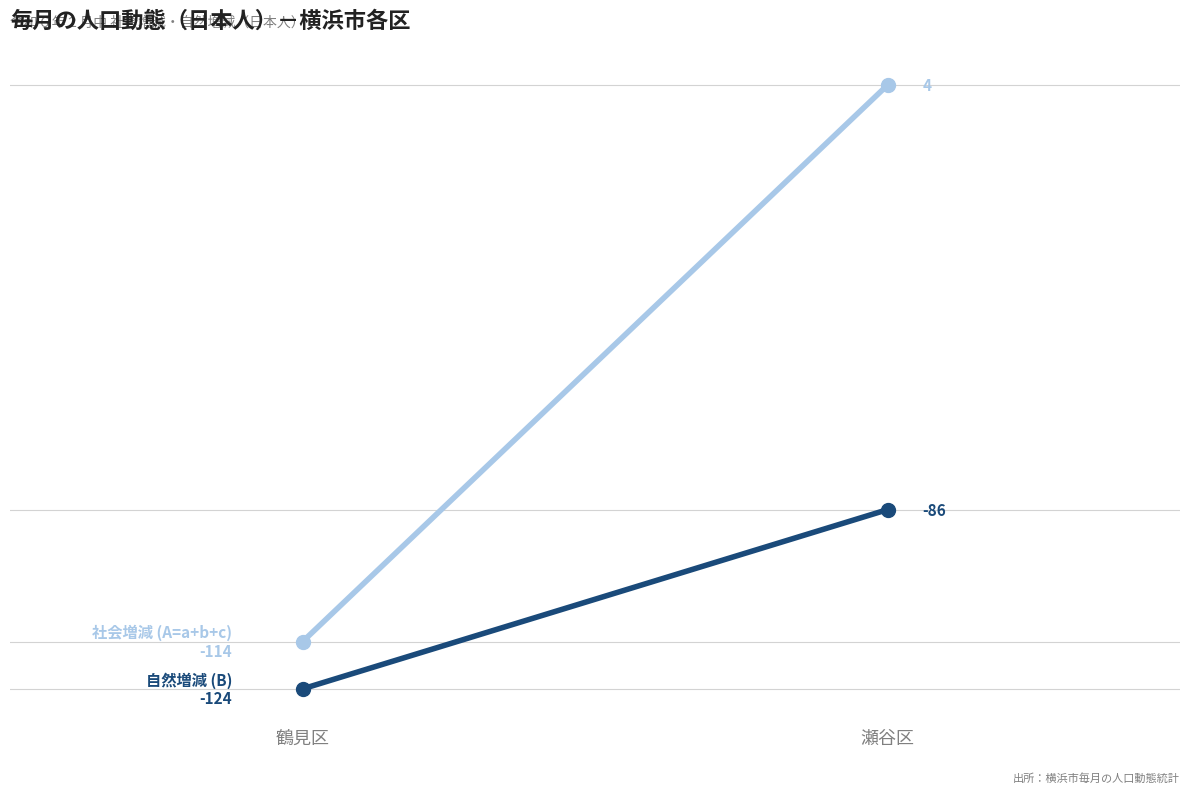

Is it true that 自然増減 (B) equals -124 at 鶴見区?

True